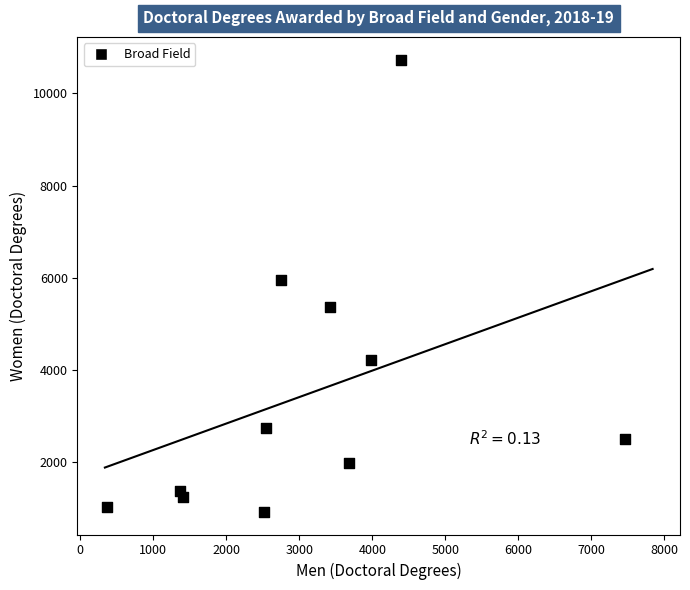

What Y value in the scatter plot is closest to 5826?

5939.0